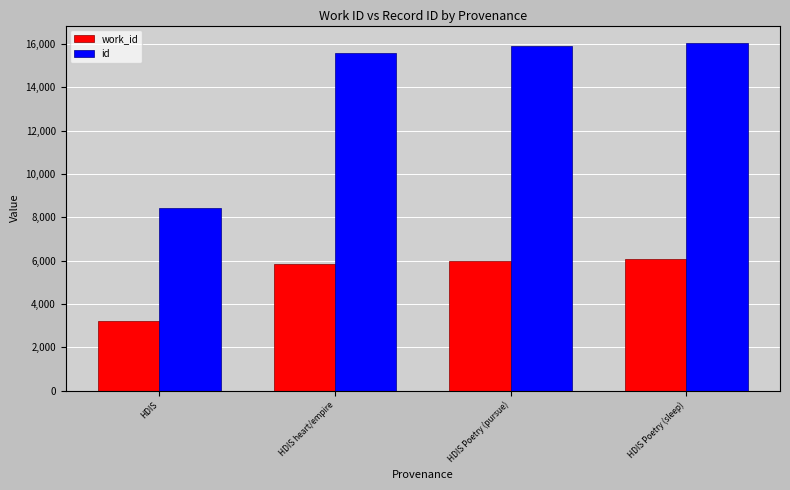

Which category has the highest value across all series?

HDIS Poetry (sleep)